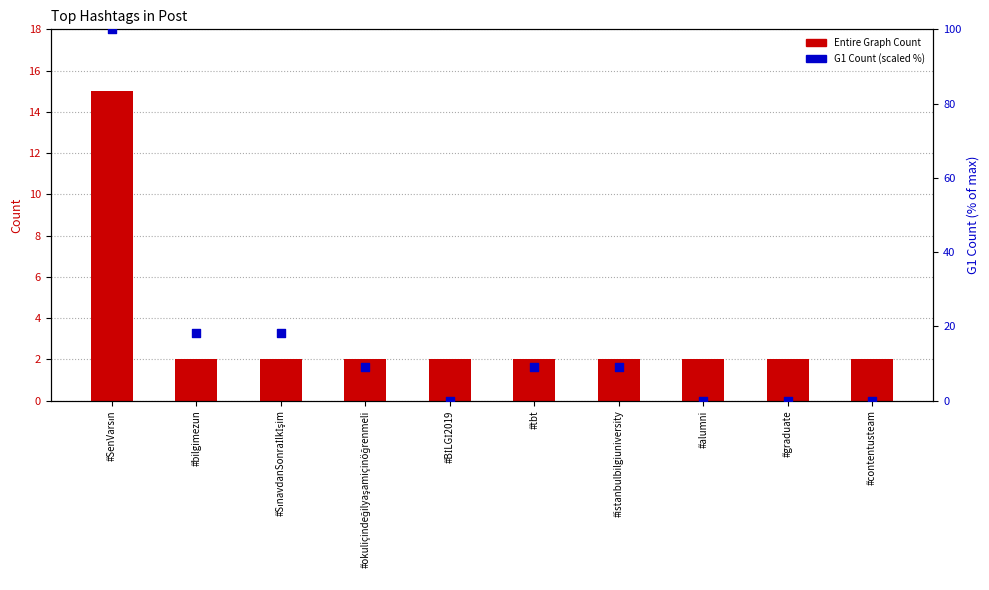

Which series reaches the maximum Y coordinate?

G1 Count (scaled %)